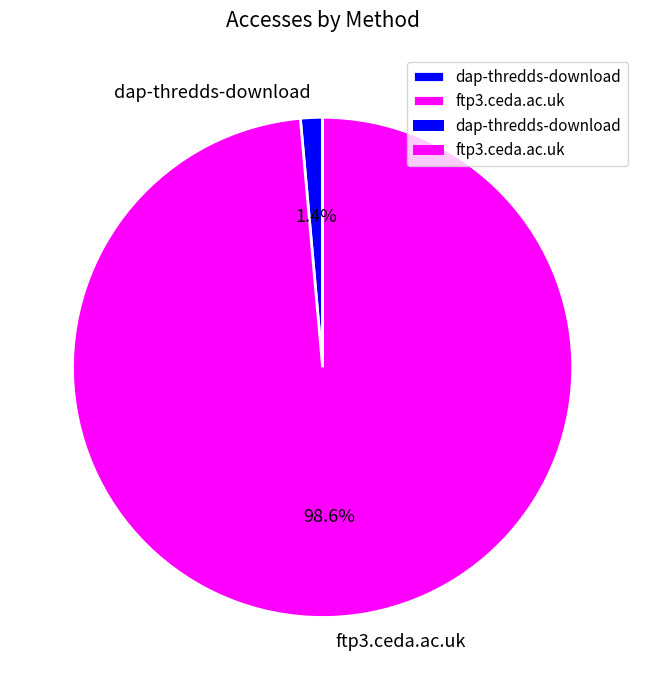

Which slice is the largest?

ftp3.ceda.ac.uk